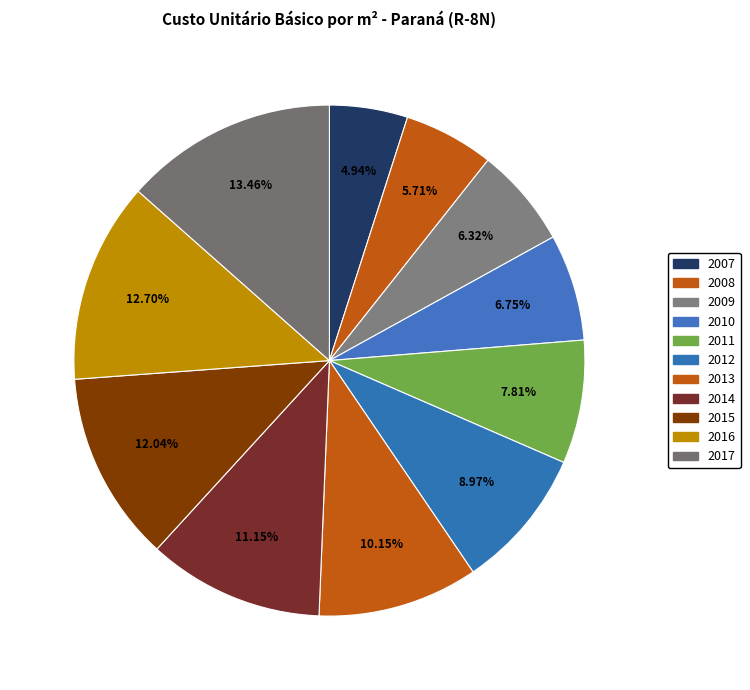

Is 2017 the majority of the pie?

No